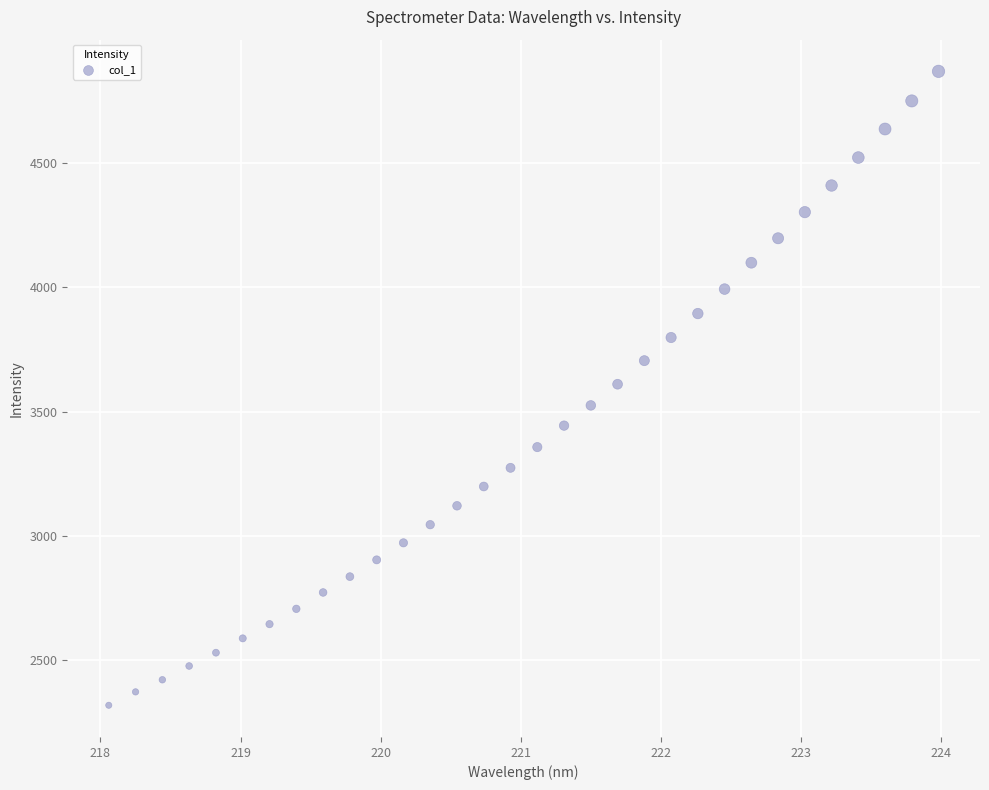

What is the range of X values (max minus min)?

5.9